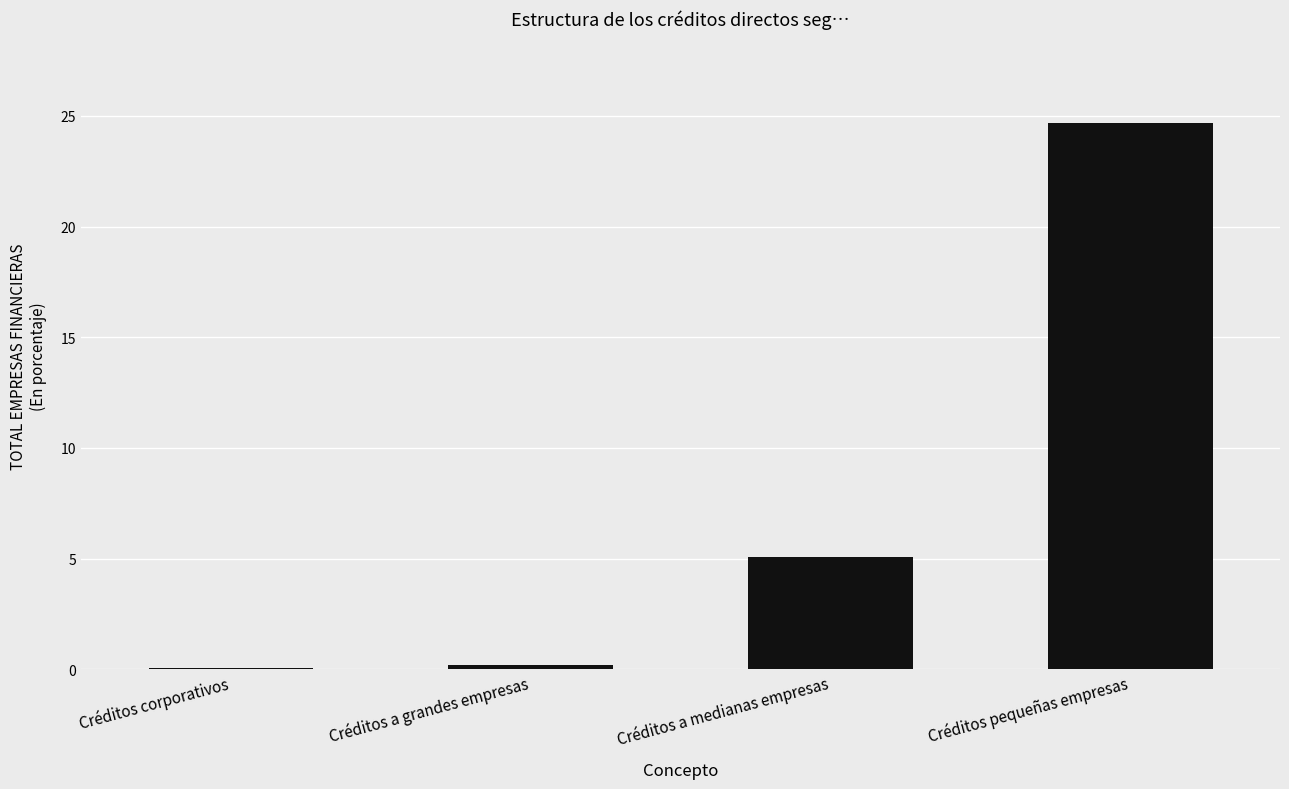

What is the average value?

7.5